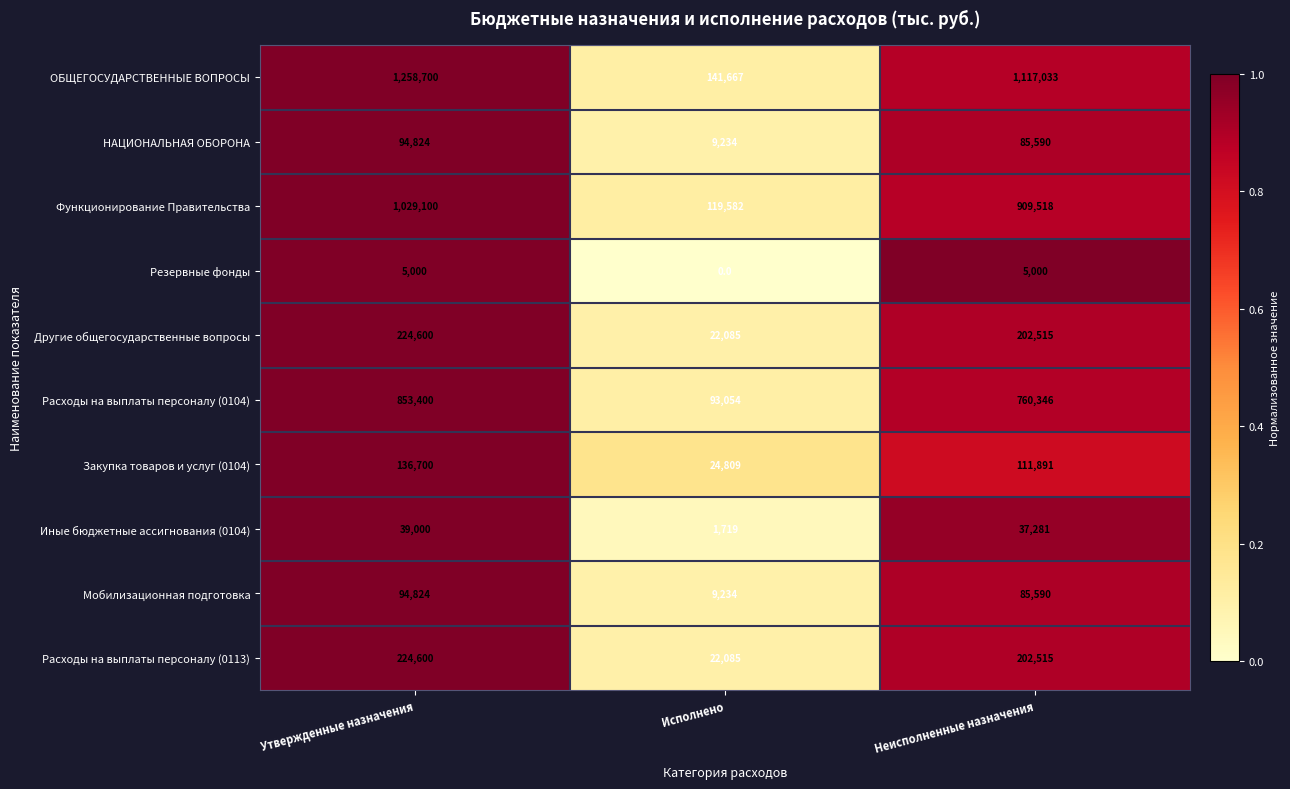

Which series has the largest total across all categories?

ОБЩЕГОСУДАРСТВЕННЫЕ ВОПРОСЫ